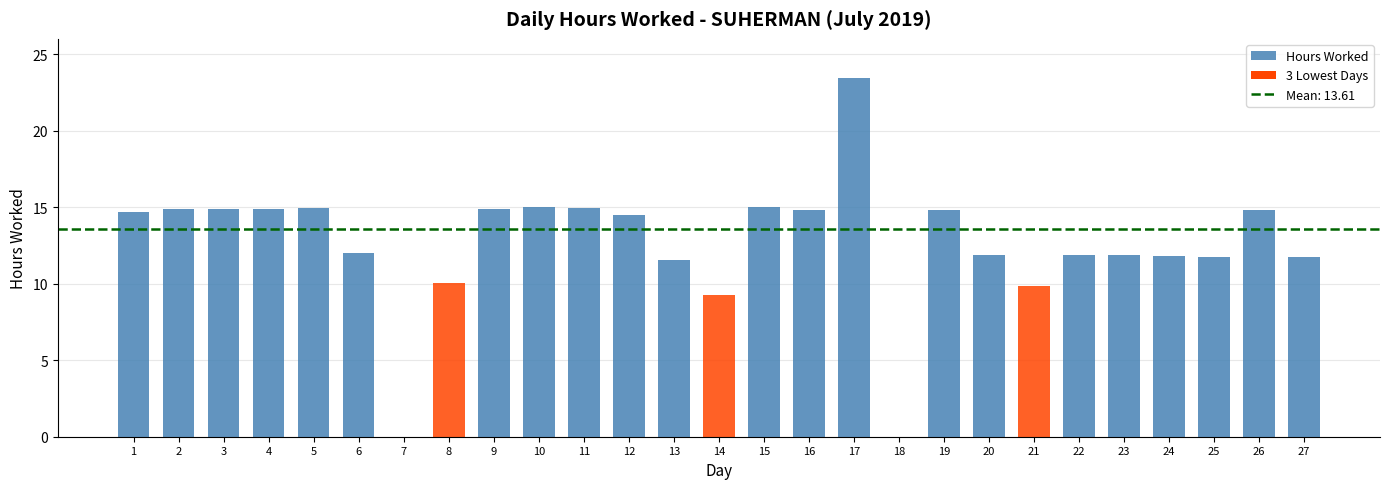

List the labels in order of value, smallest first.

7, 18, 14, 21, 8, 13, 25, 27, 24, 23, 20, 22, 6, 12, 1, 16, 26, 19, 2, 3, 4, 9, 5, 11, 15, 10, 17